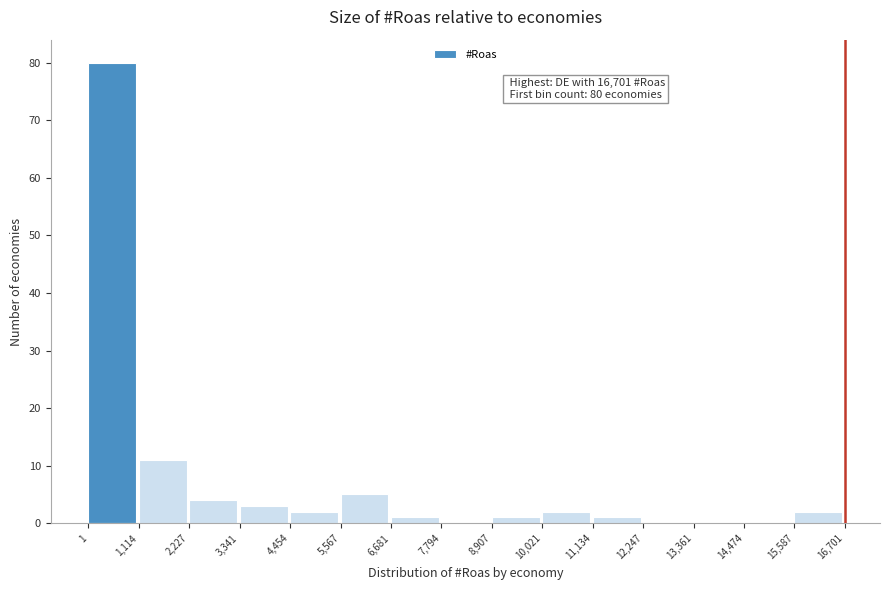

Over which range of the x-axis is the bar tallest?

1 to 1,114